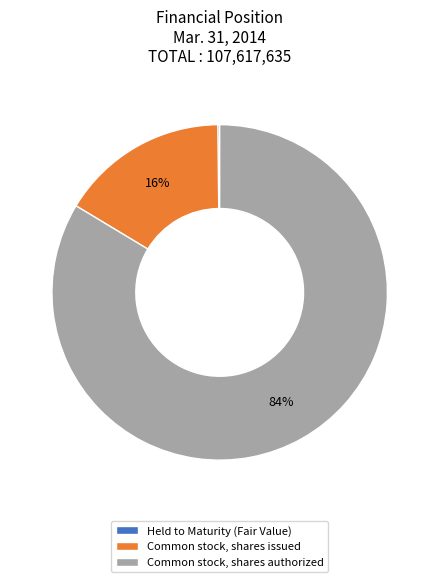

True or false: Common stock, shares authorized accounts for 84% of the total.

True